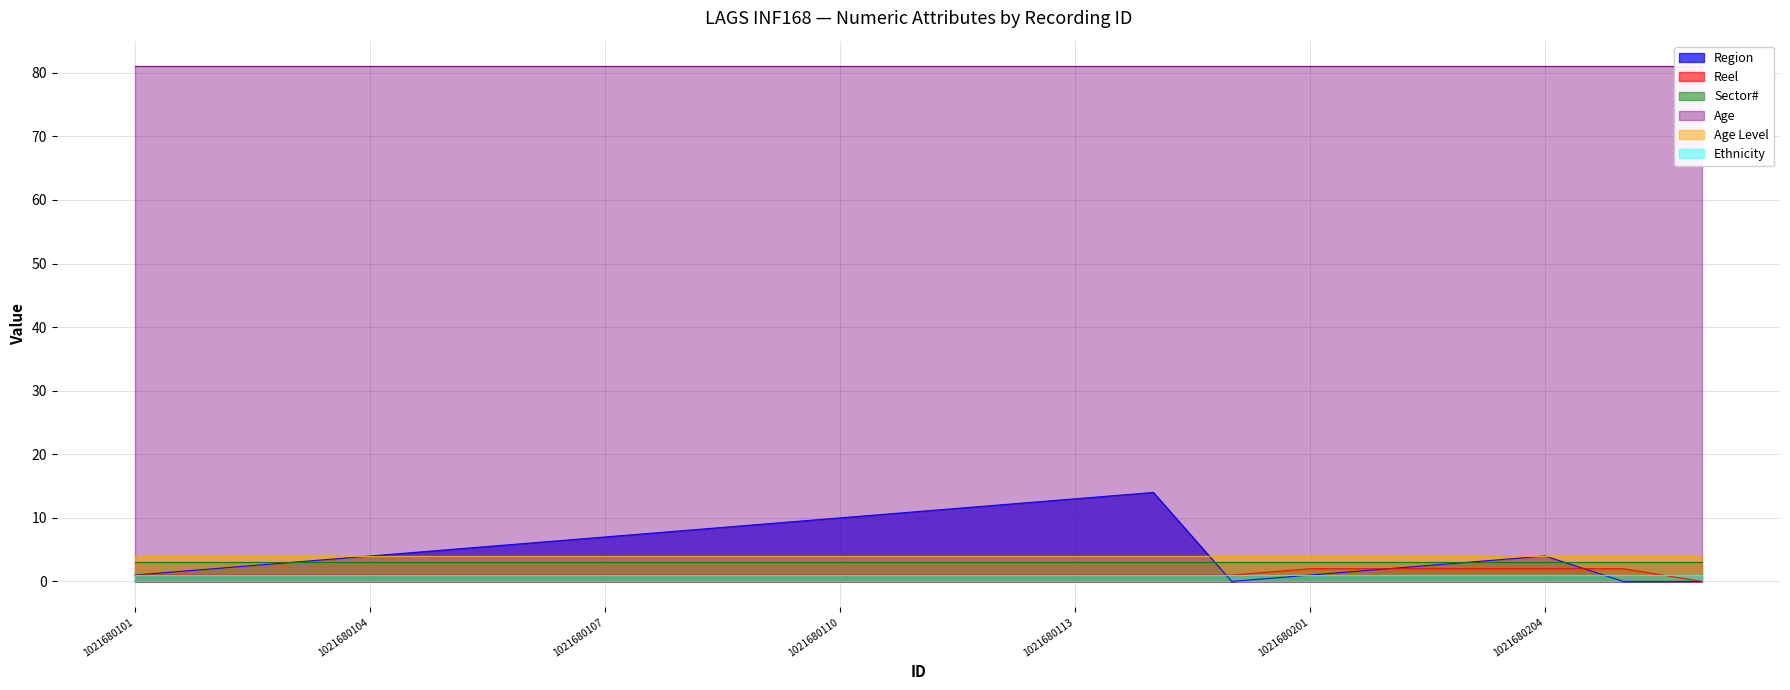

The Ethnicity series shows 0 at 1021680104. True or false?

False